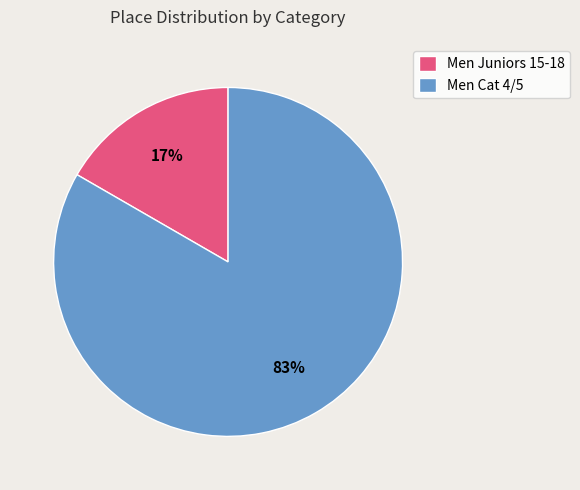

True or false: Men Juniors 15-18 accounts for 7% of the total.

False